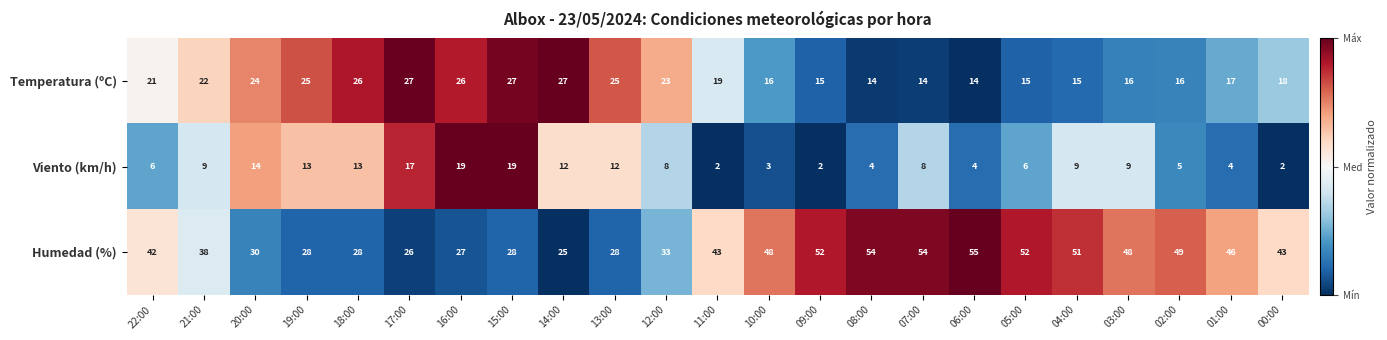

What is the average value of the Temperatura (ºC) series?

20